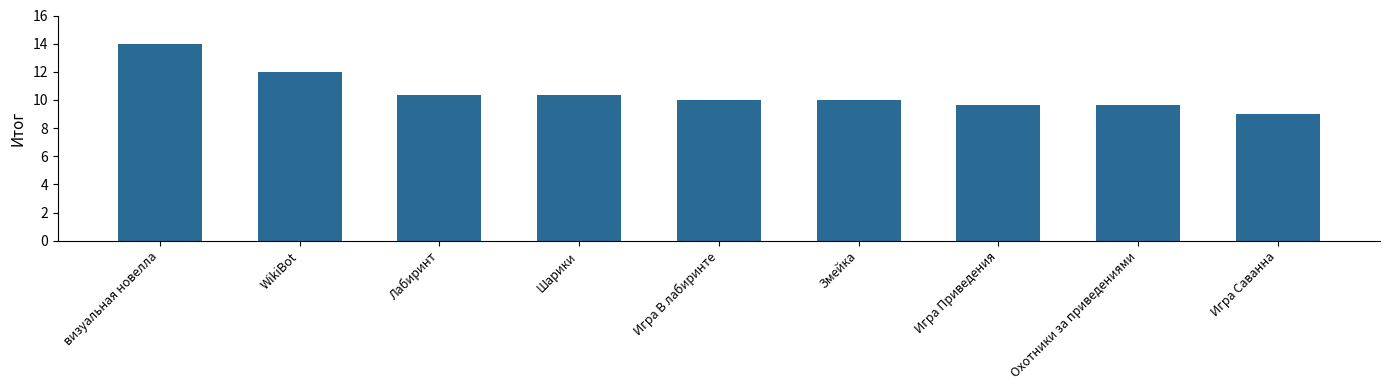

How many series are shown in this chart?

1